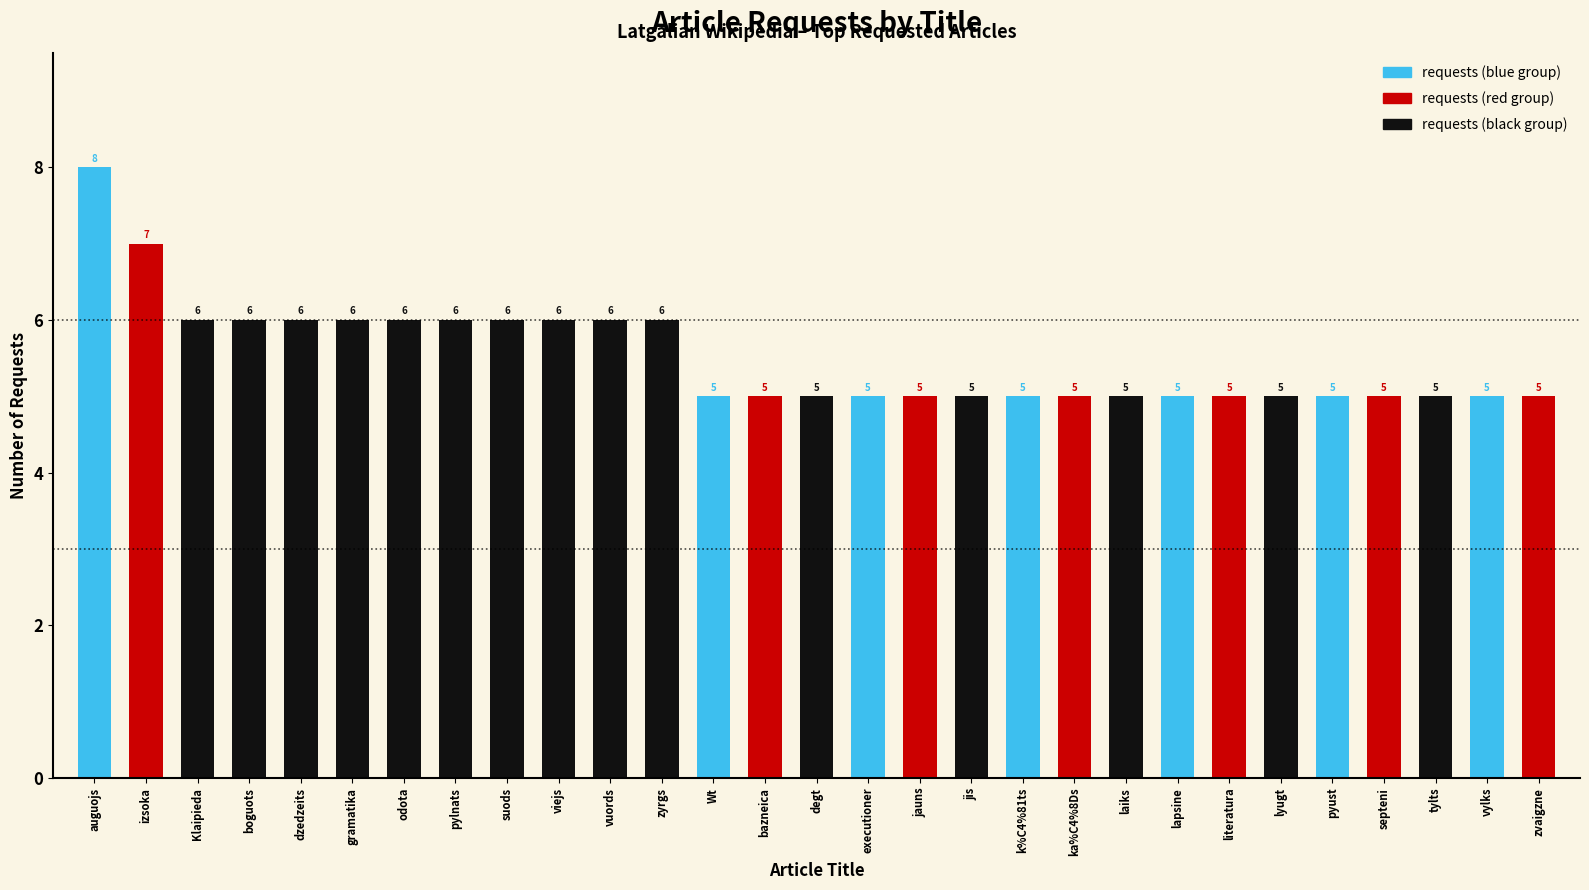

Does the chart contain stacked bars?

No